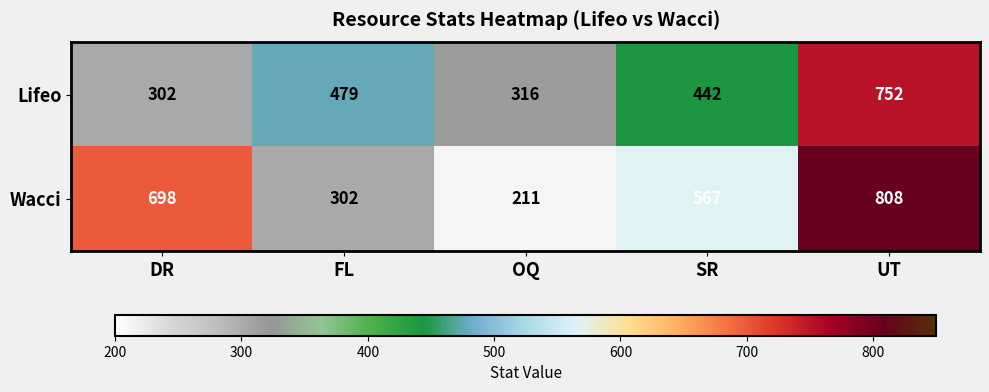

Reading left to right, transcribe all the data shown in this chart.

Lifeo: DR=302	FL=479	OQ=316	SR=442	UT=752
Wacci: DR=698	FL=302	OQ=211	SR=567	UT=808